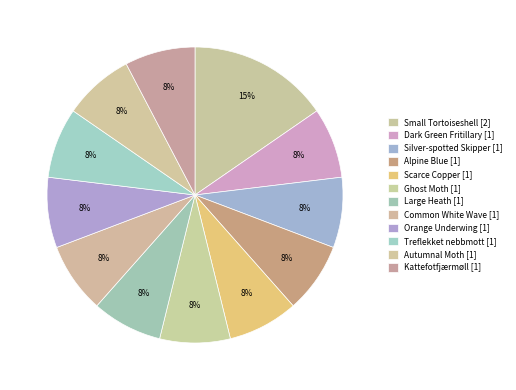

Rank the categories by value from highest to lowest.

Small Tortoiseshell, Dark Green Fritillary, Silver-spotted Skipper, Alpine Blue, Scarce Copper, Ghost Moth, Large Heath, Common White Wave, Orange Underwing, Treflekket nebbmott, Autumnal Moth, Kattefotfjærmøll